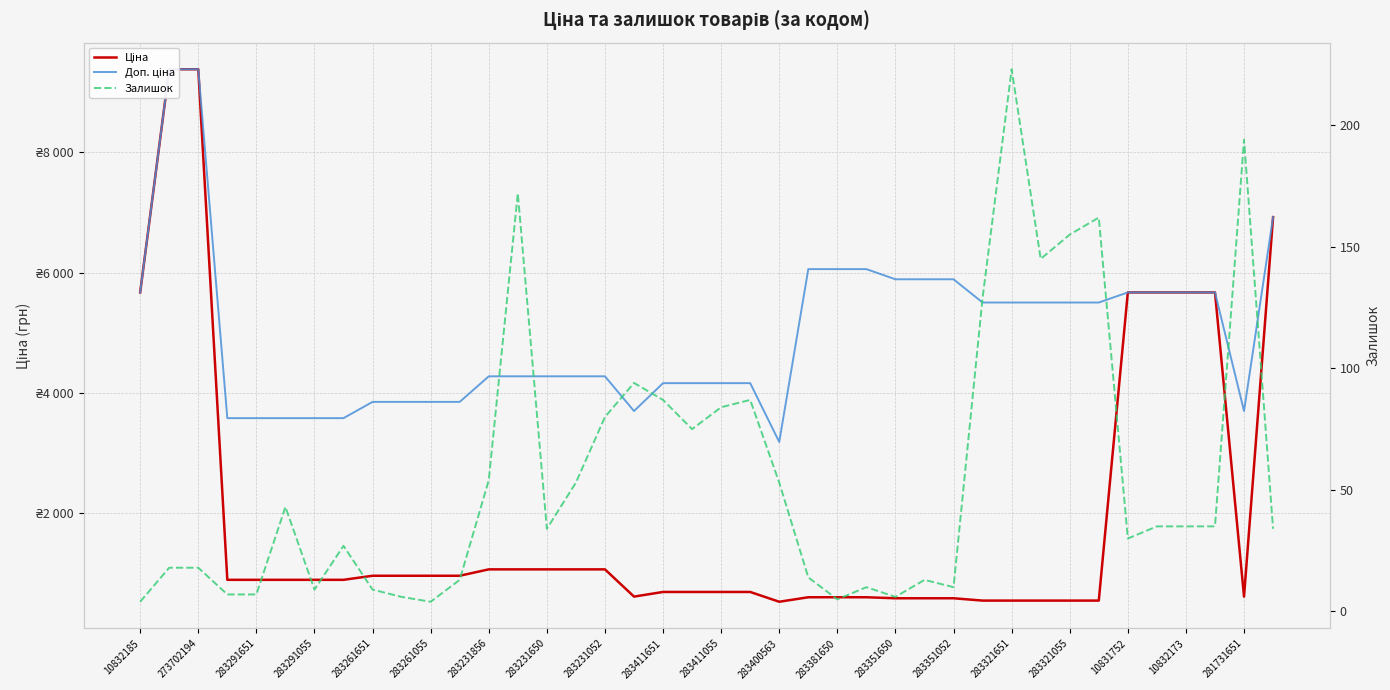

List the series in order of their overall mean, highest first.

Доп. ціна, Ціна, Залишок